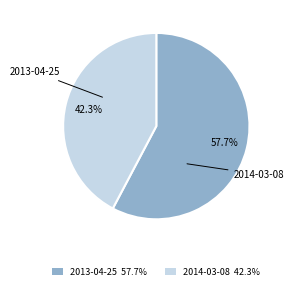

Rank the categories by value from lowest to highest.

2014-03-08, 2013-04-25